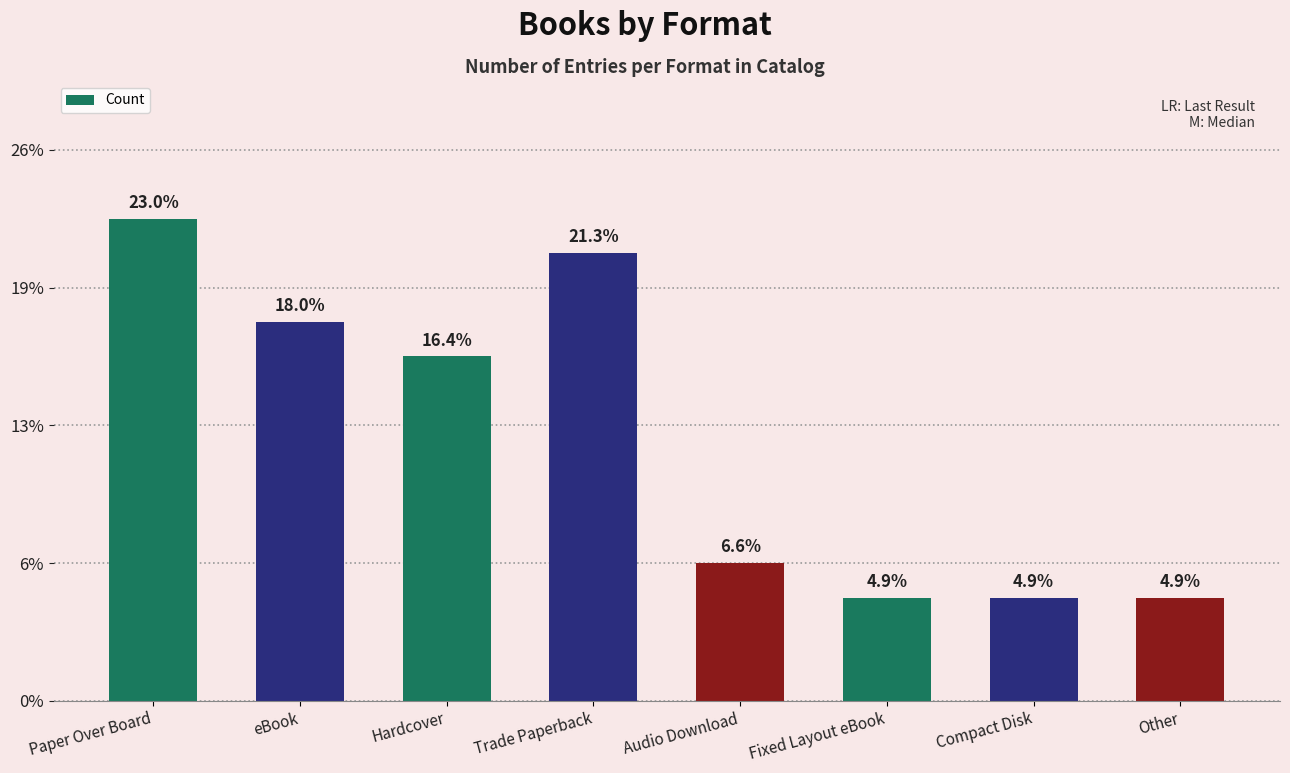

Where is the data nearest to the value 8?

Hardcover